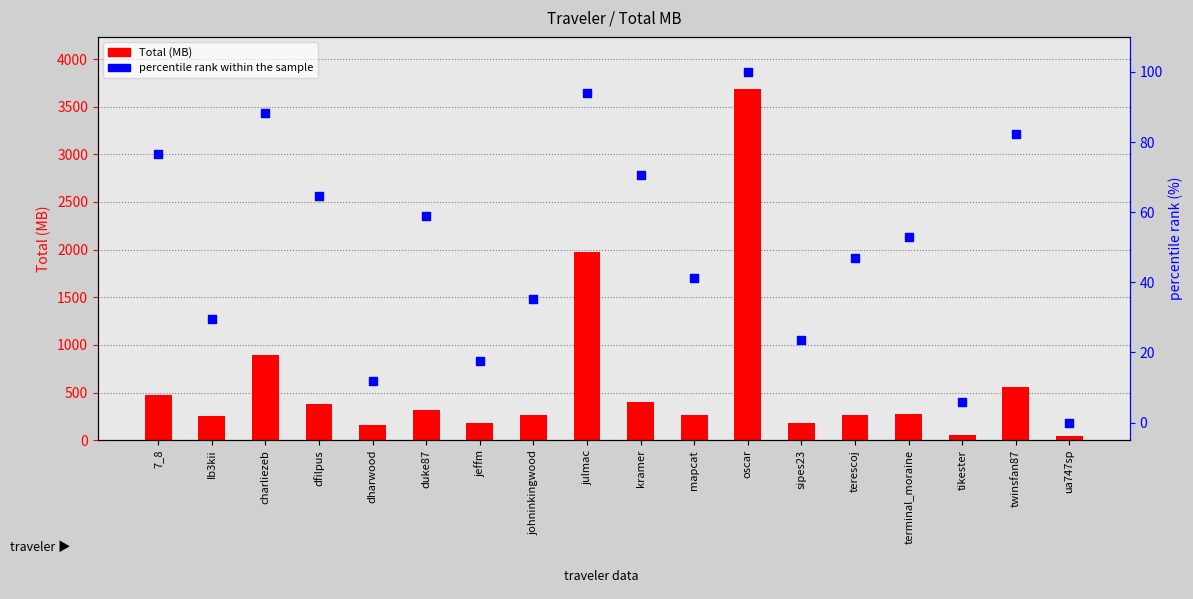

Which series reaches the minimum Y coordinate?

percentile rank within the sample